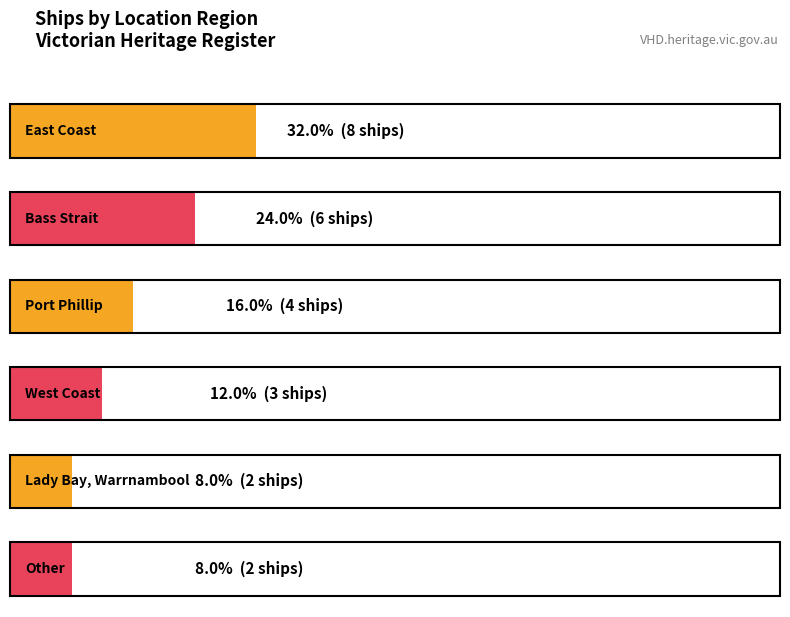

What is the sum of the values at West Coast and Other?

5